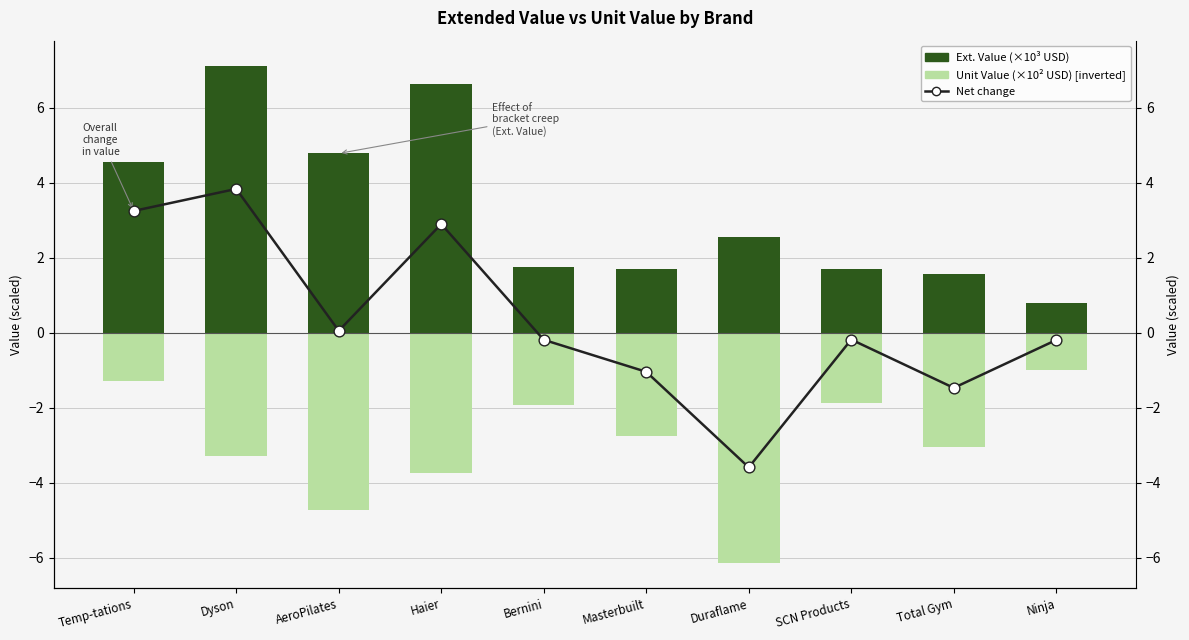

Which series has the largest Y range (max minus min)?

Net (Ext−Unit)